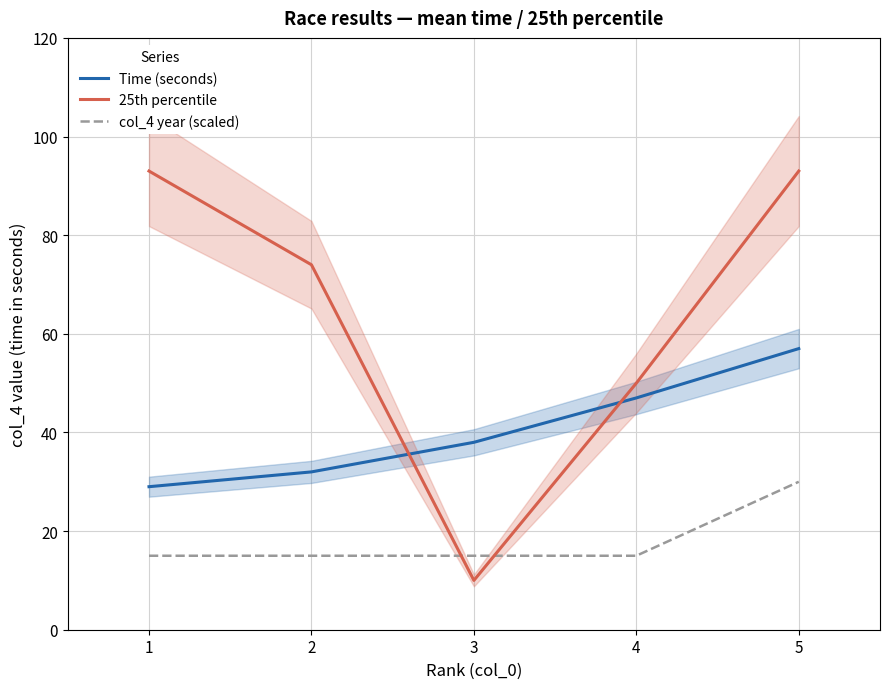

How many Time (seconds) values are between 32 and 47?

3